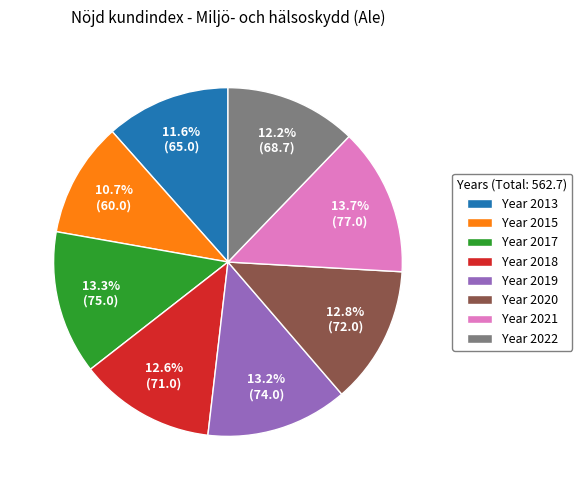

Is there any slice that represents more than half of the pie?

No